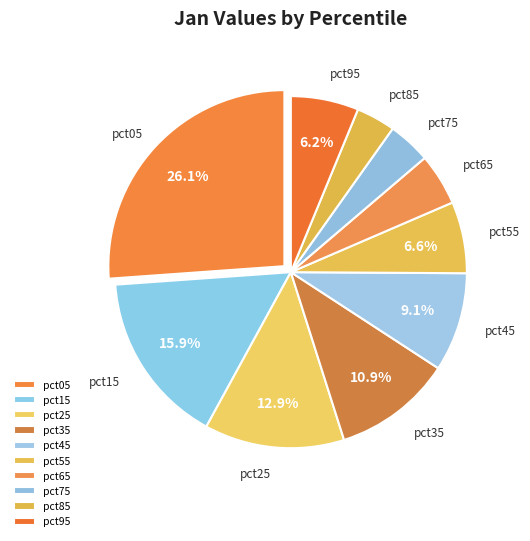

Do pct45 and pct65 together represent more than half of the pie?

No